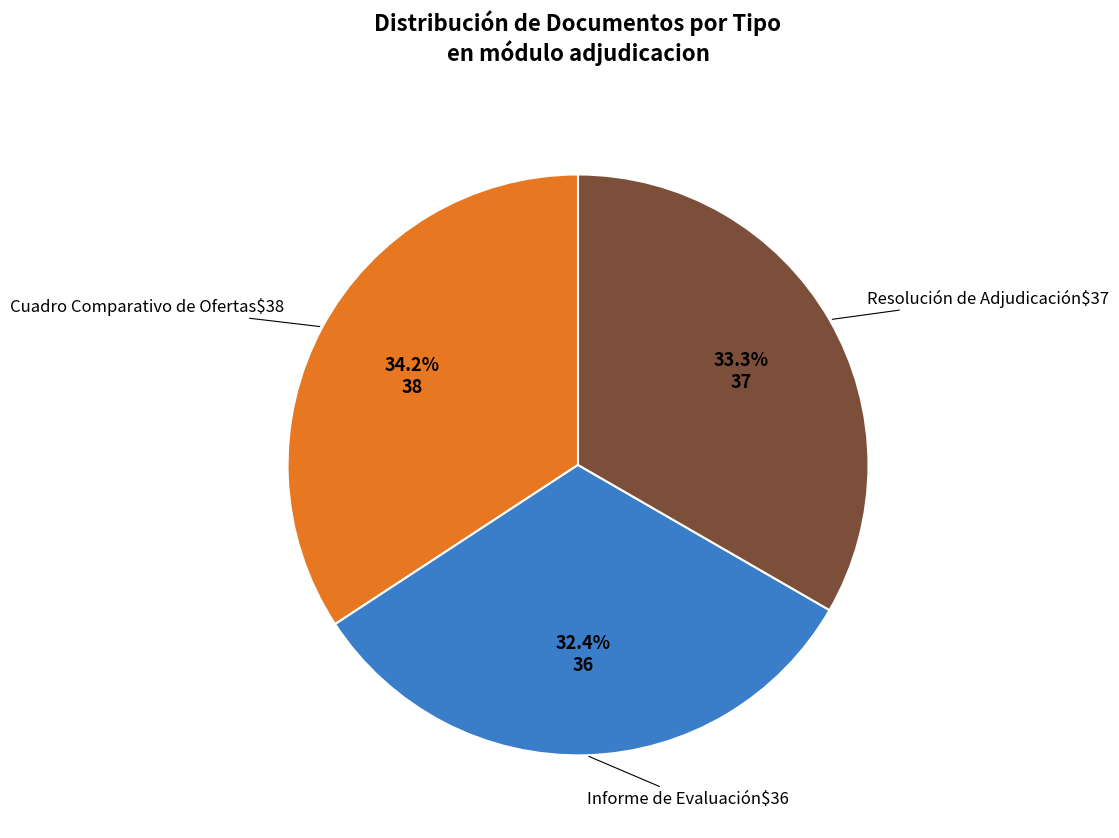

Does any single category account for the majority?

No